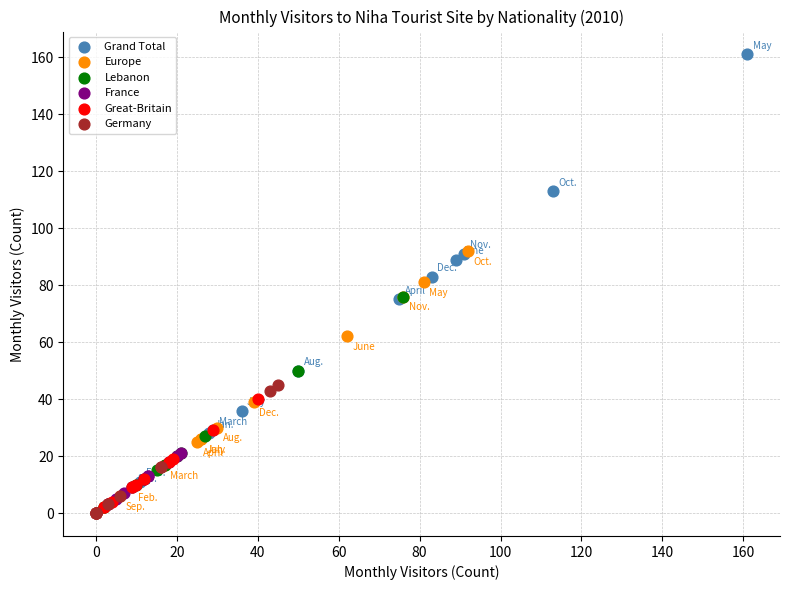

Which series reaches the maximum Y coordinate?

Grand Total